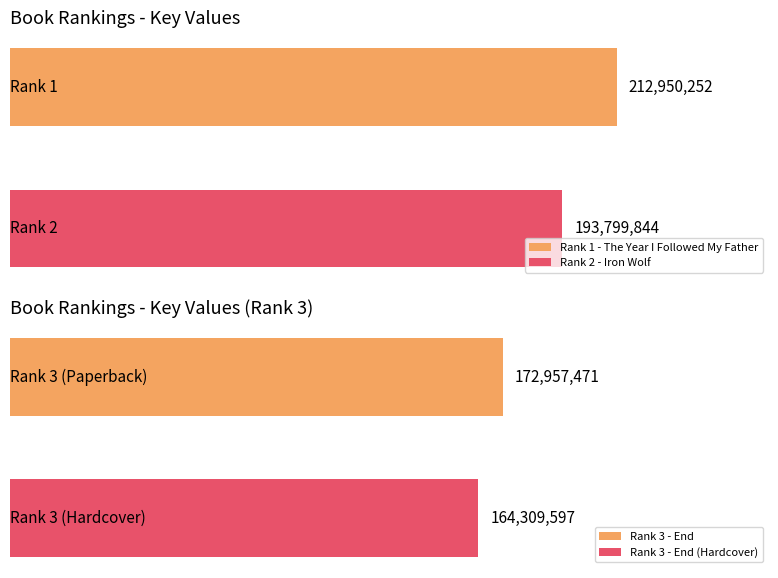

At which label is the value closest to 192953861?

2